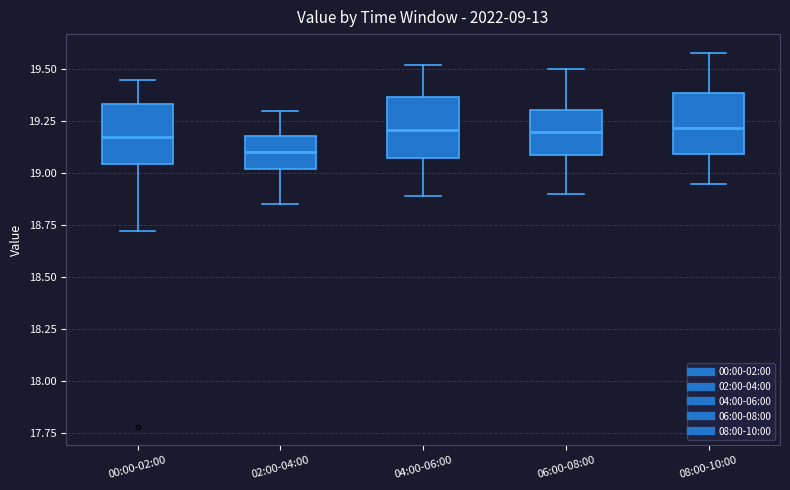

Reading left to right, transcribe this box plot: for each box, give where its median line is, the range the box spans, and where its two whiskers end, as read against the y-axis. The values are not printed on the chart, so give them approximately, as read against the axis.

00:00-02:00: median 19.20, box 19.05 to 19.35, whiskers 18.70 to 19.45
02:00-04:00: median 19.10, box 19.00 to 19.20, whiskers 18.85 to 19.30
04:00-06:00: median 19.20, box 19.05 to 19.35, whiskers 18.90 to 19.50
06:00-08:00: median 19.20, box 19.10 to 19.30, whiskers 18.90 to 19.50
08:00-10:00: median 19.20, box 19.10 to 19.40, whiskers 18.95 to 19.60